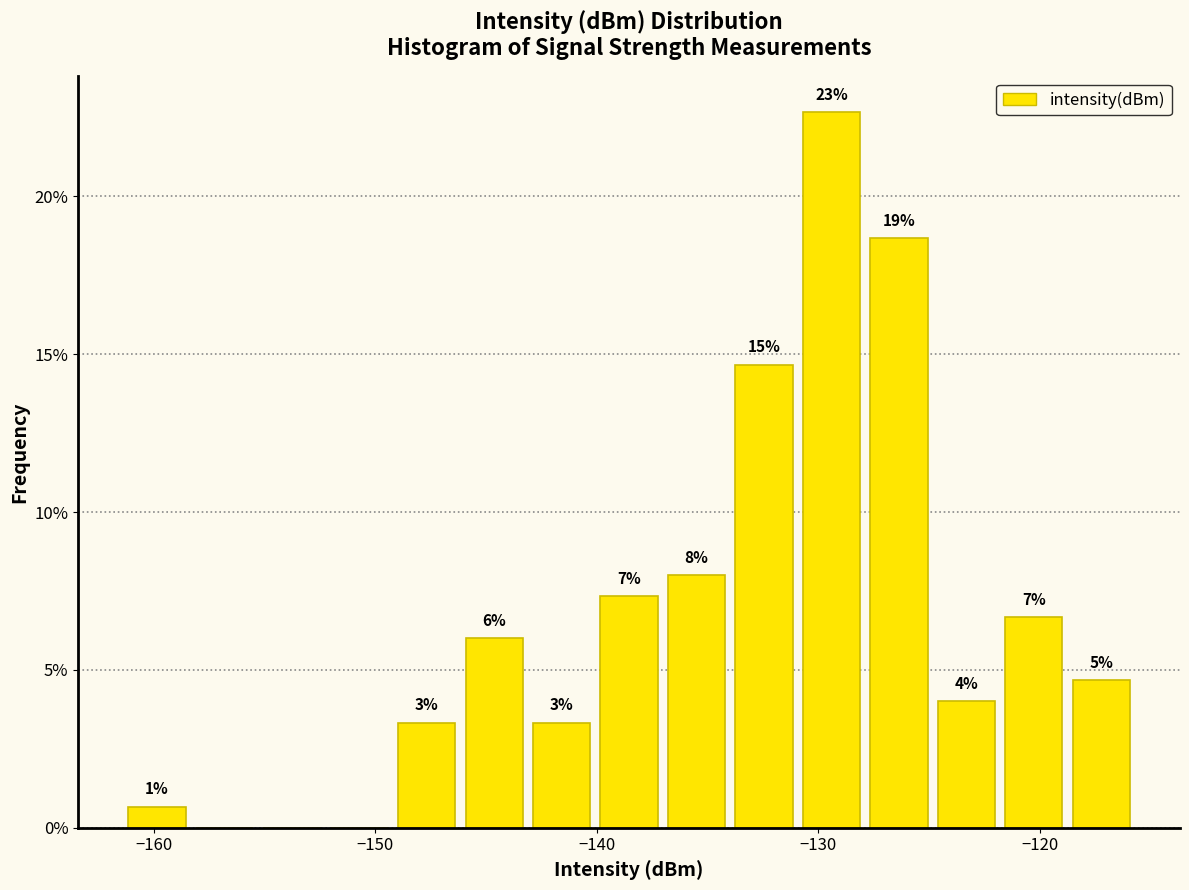

Around what value on the x-axis is the tallest bar? Give the approximate position of its centre, as read against the axis.

-129